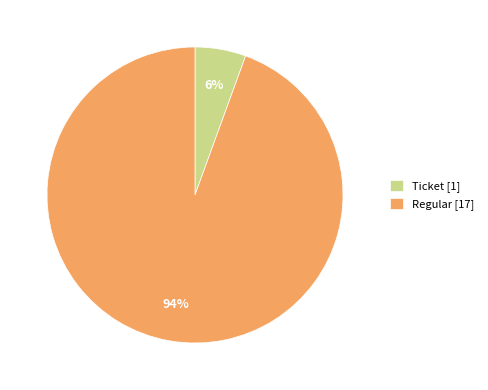

True or false: Regular [17] accounts for 94% of the total.

True